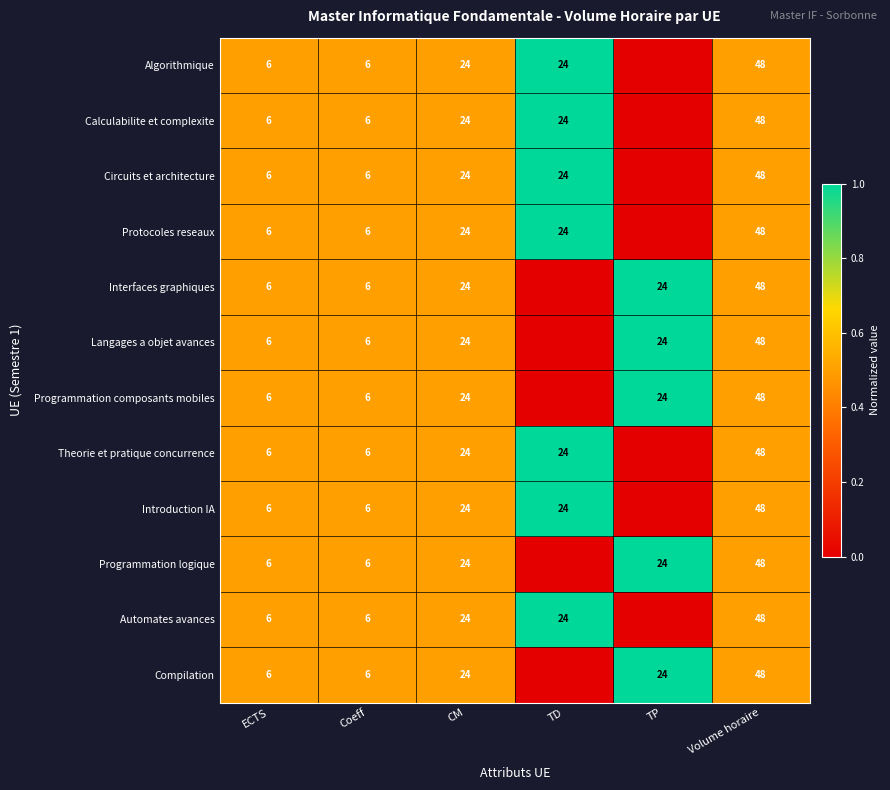

What is the difference between the Automates avances values at TD and Coeff?

18